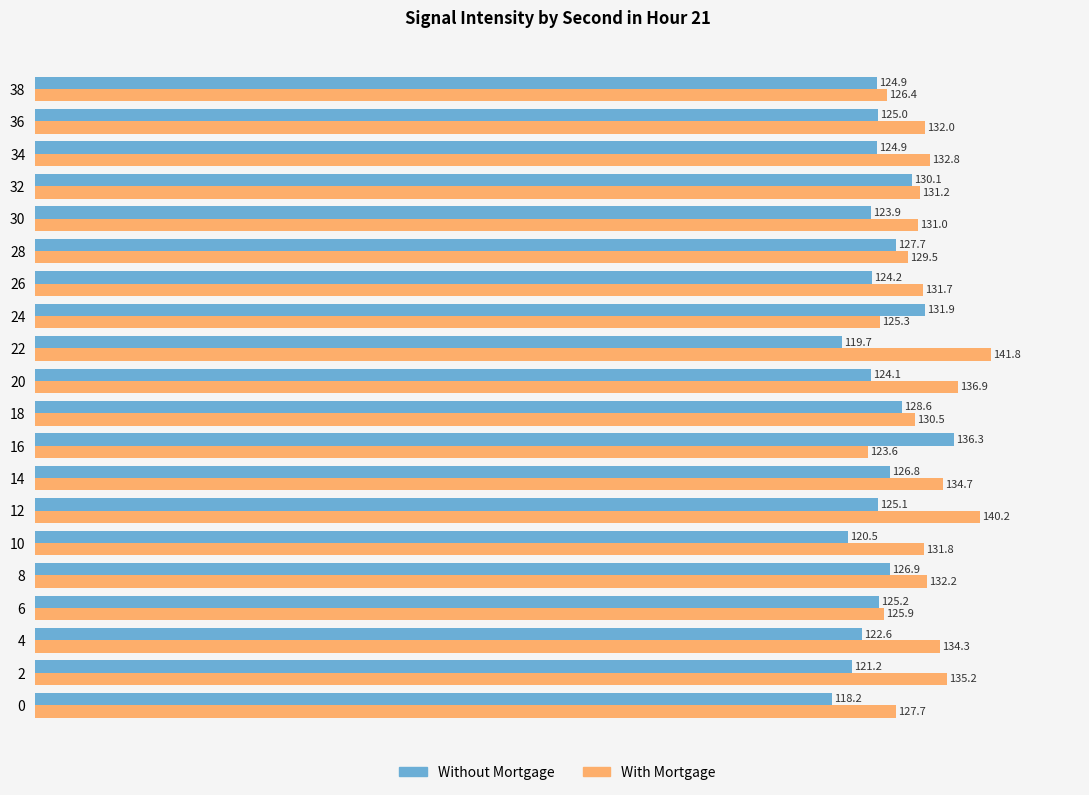

What is the approximate value of With Mortgage at 4?

134.3